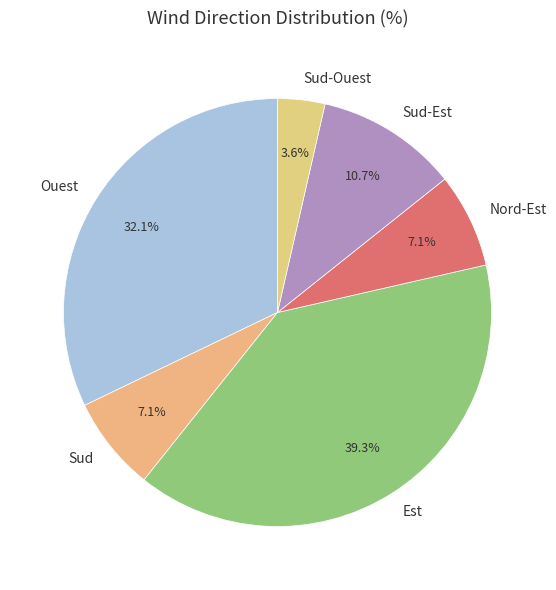

What percentage is NOT represented by Est?

60.7%